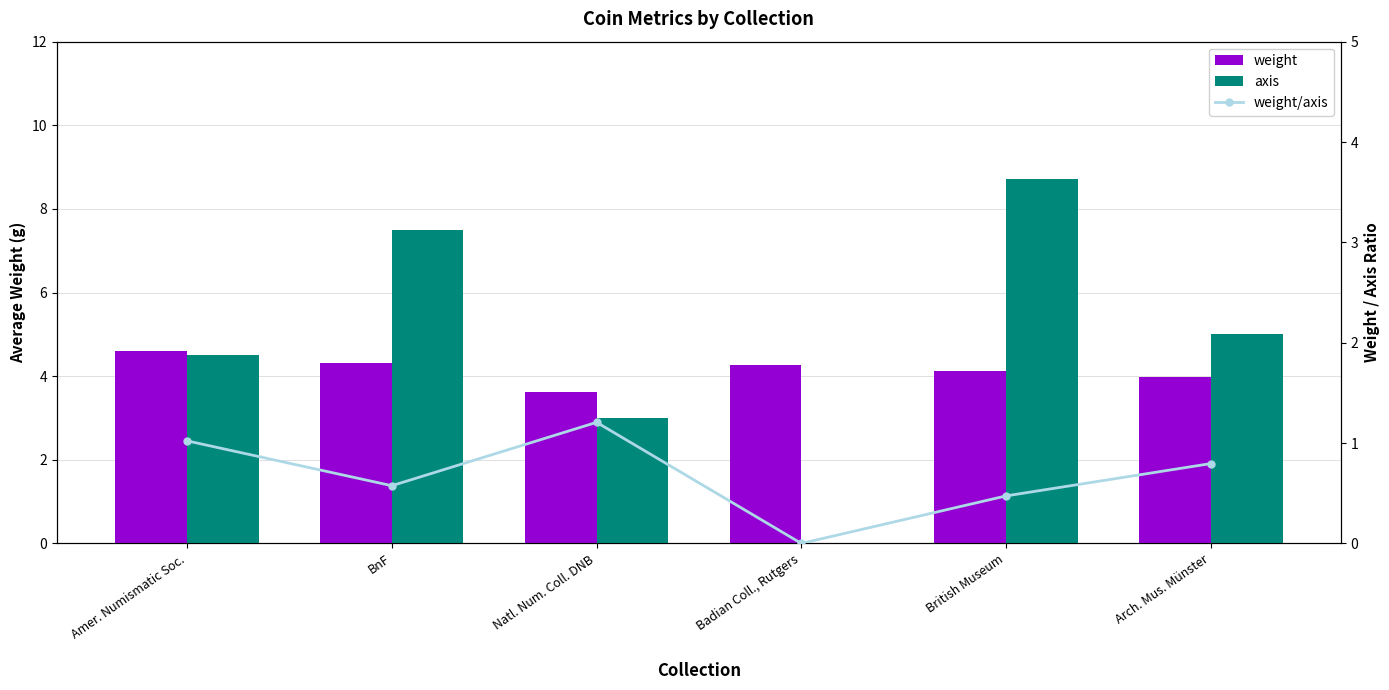

What is the difference between the highest and lowest values at Arch. Mus. Münster?

4.2